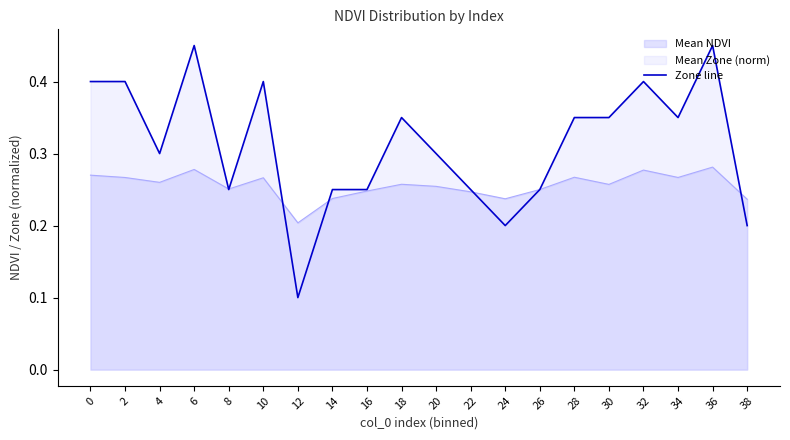

List the labels in order of value, smallest first.

12, 24, 38, 8, 14, 16, 22, 26, 4, 20, 18, 28, 30, 34, 0, 2, 10, 32, 6, 36